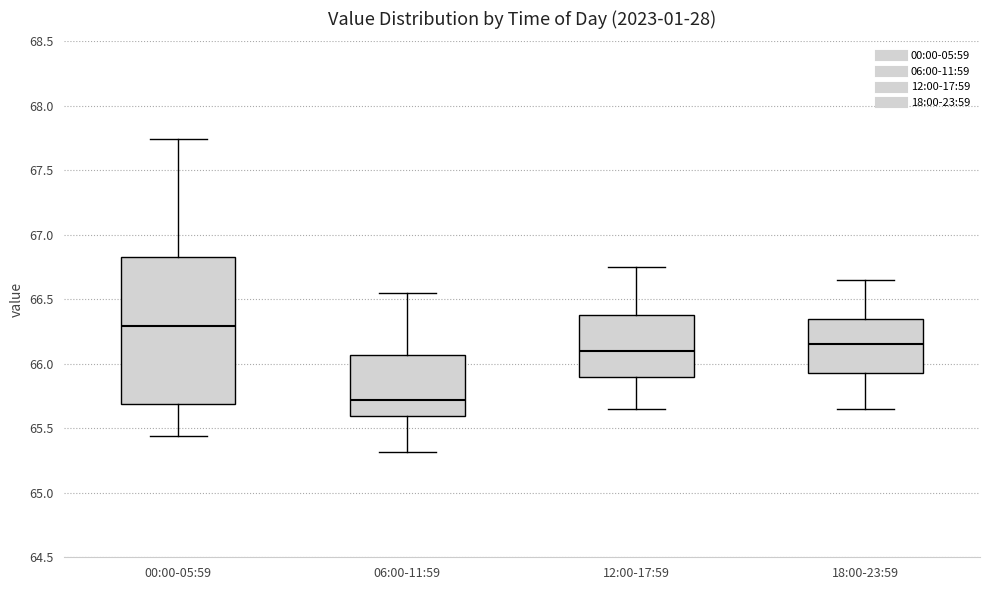

Which box's median line is the lowest?

06:00-11:59